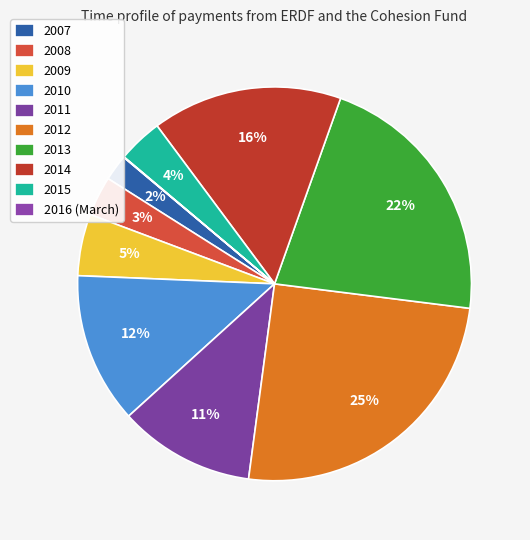

What is the change in value from 2014 to 2016 (March)?

+3.5